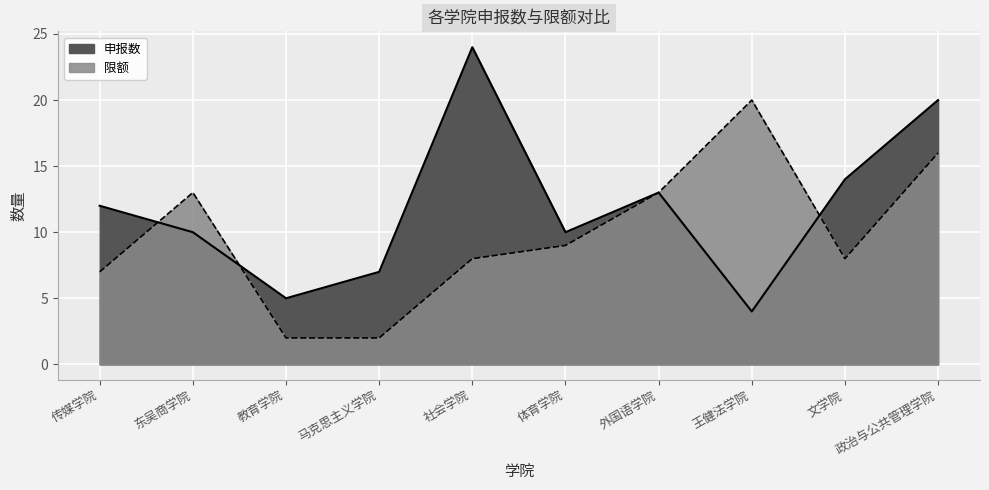

At which category does 申报数 reach its first local peak?

社会学院